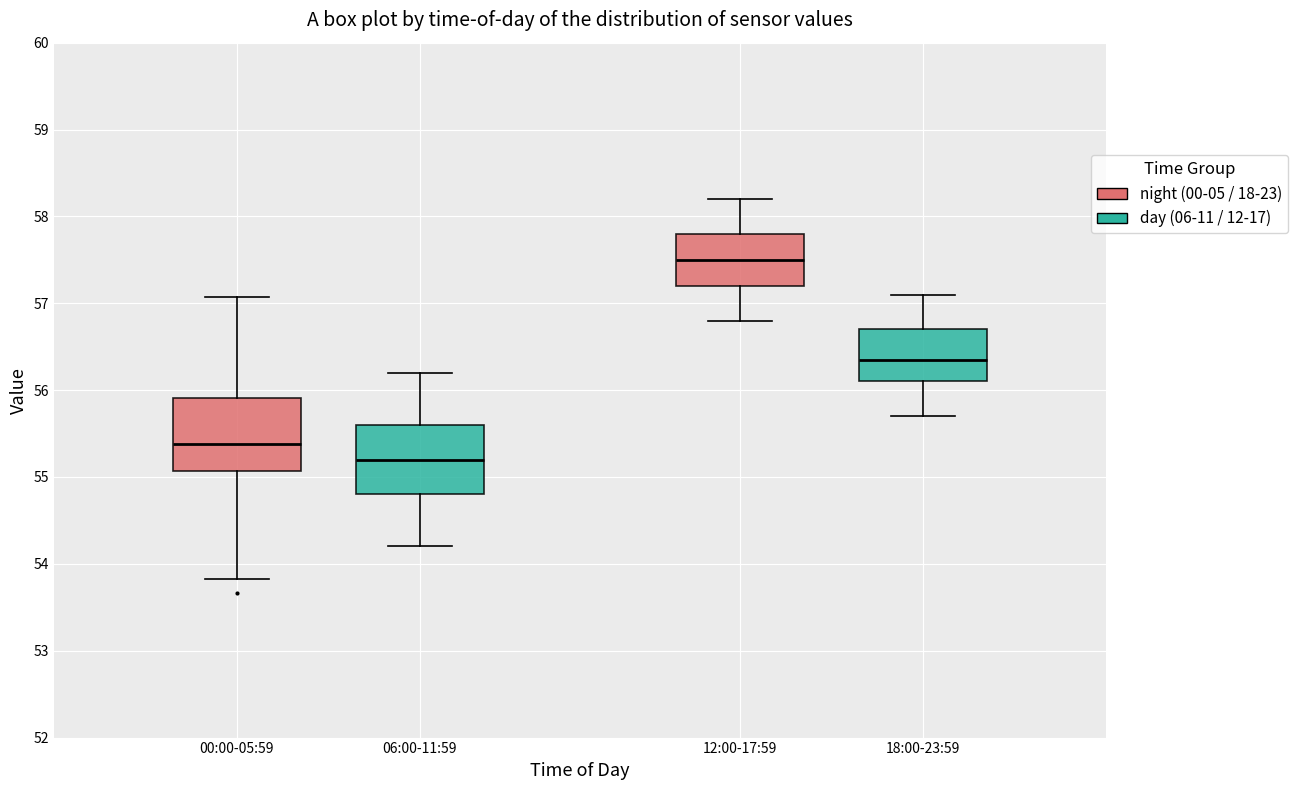

Which box has the lowest median line?

06:00-11:59